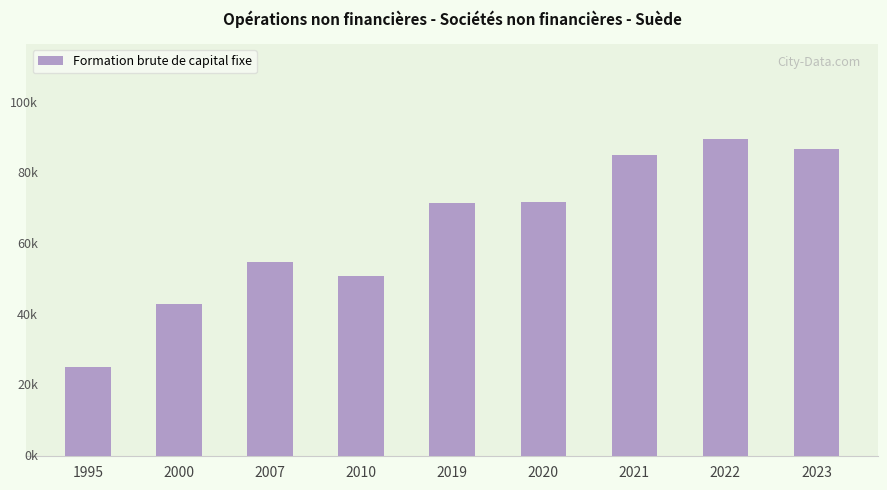

Reading left to right, what are all the values shown in this chart?

25277	43048	55054	51056	71643	72179	85238	89884	87180